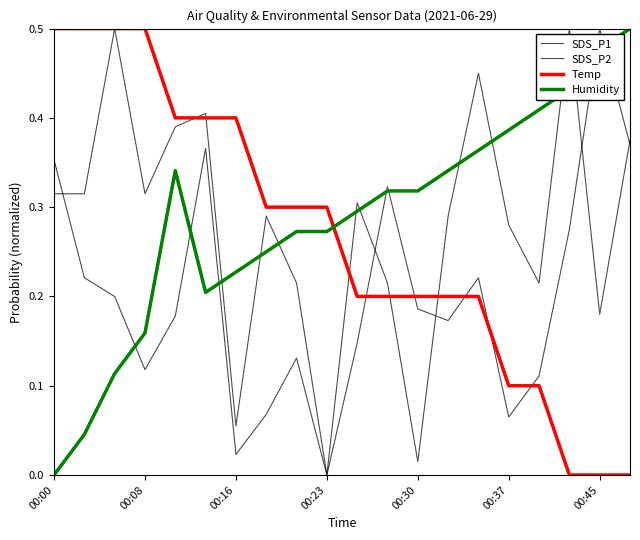

What is the value of the SDS_P2 point at the 7th from the left?

0.1